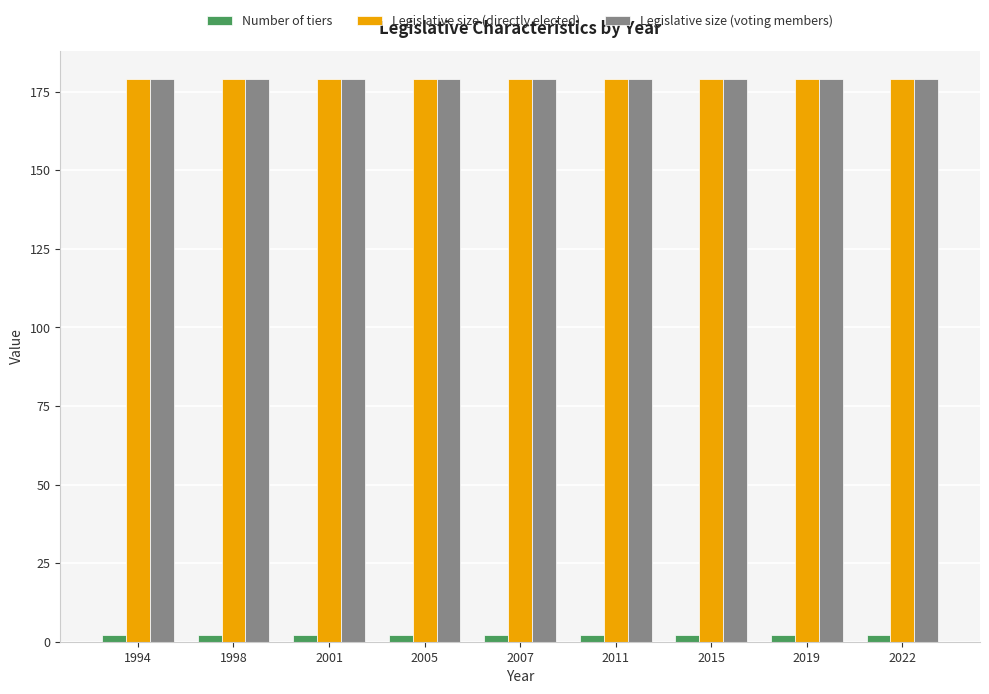

What is the maximum value shown in the chart?

179